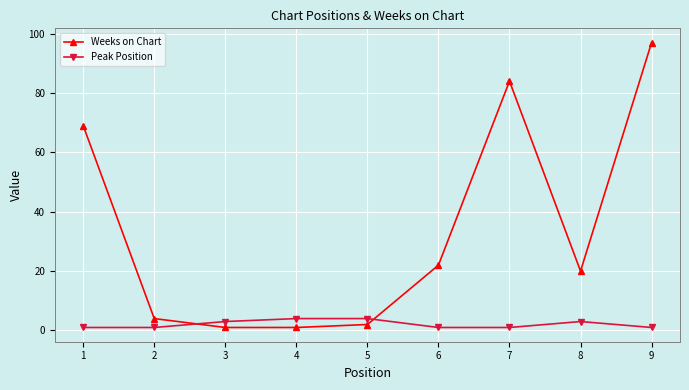

What is the sum of all Peak Position values?

19